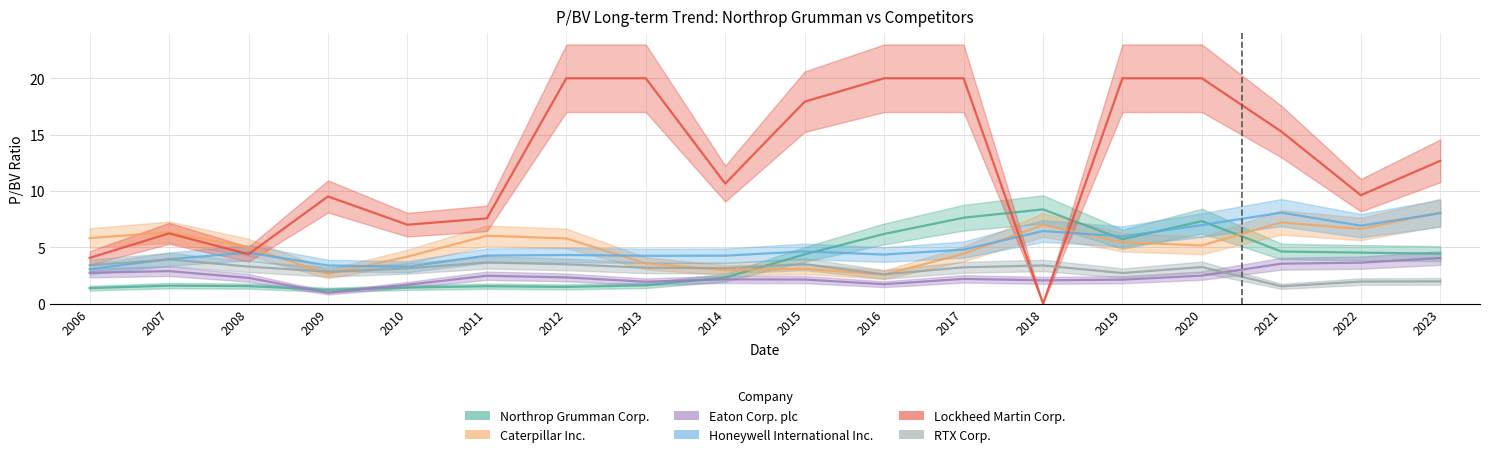

Count the number of categories in the chart.

18